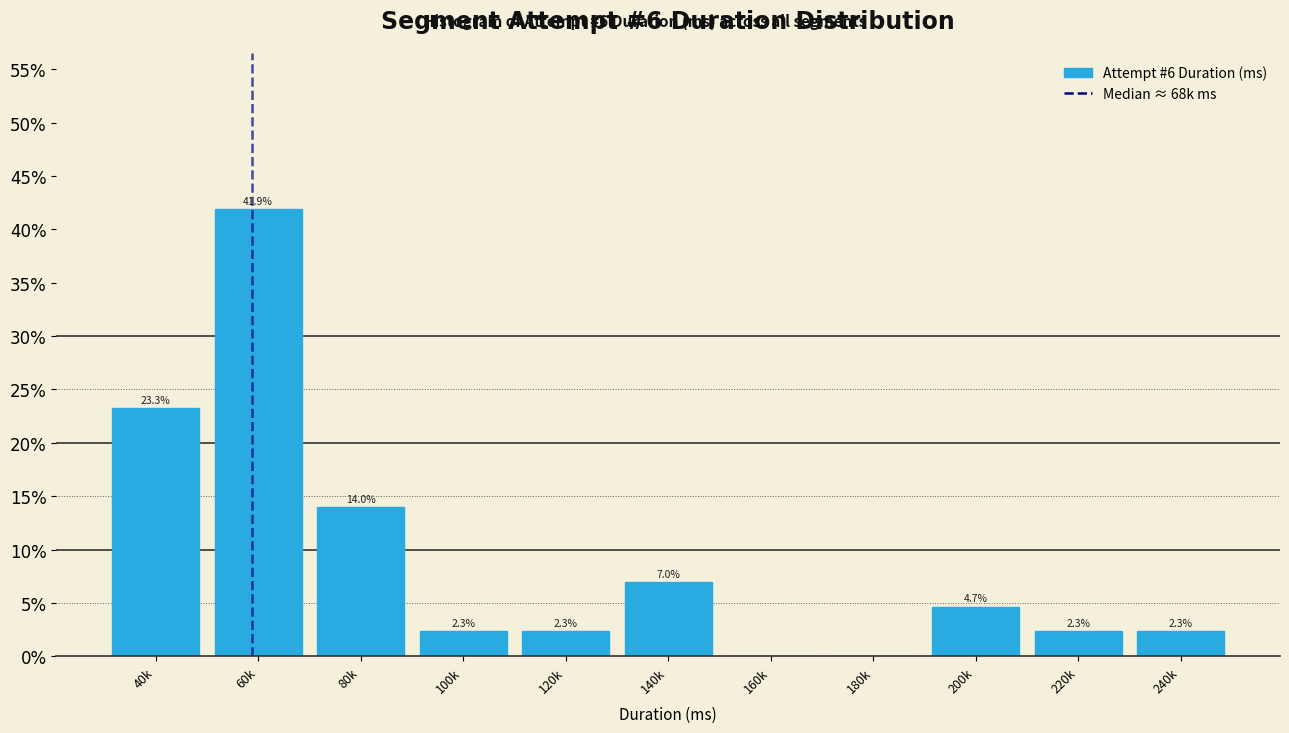

Reading left to right, what are all the values shown in this chart?

40k=23.3	60k=41.9	80k=14.0	100k=2.3	120k=2.3	140k=7.0	160k=0.0	180k=0.0	200k=4.7	220k=2.3	240k=2.3